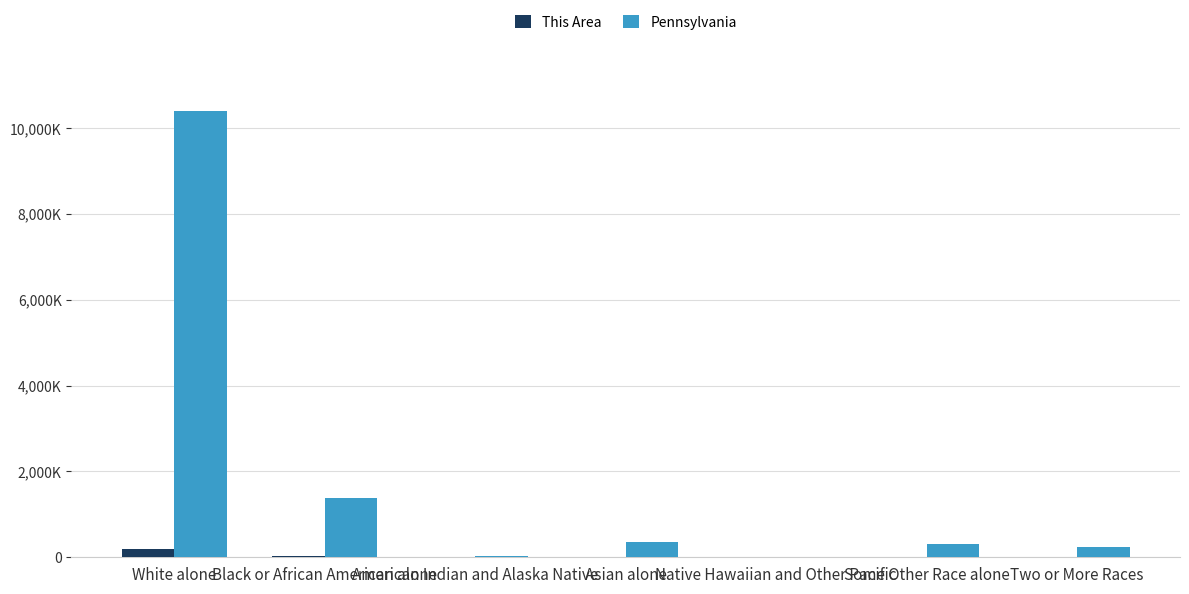

The value of Pennsylvania at Two or More Races is 237835. True or false?

True